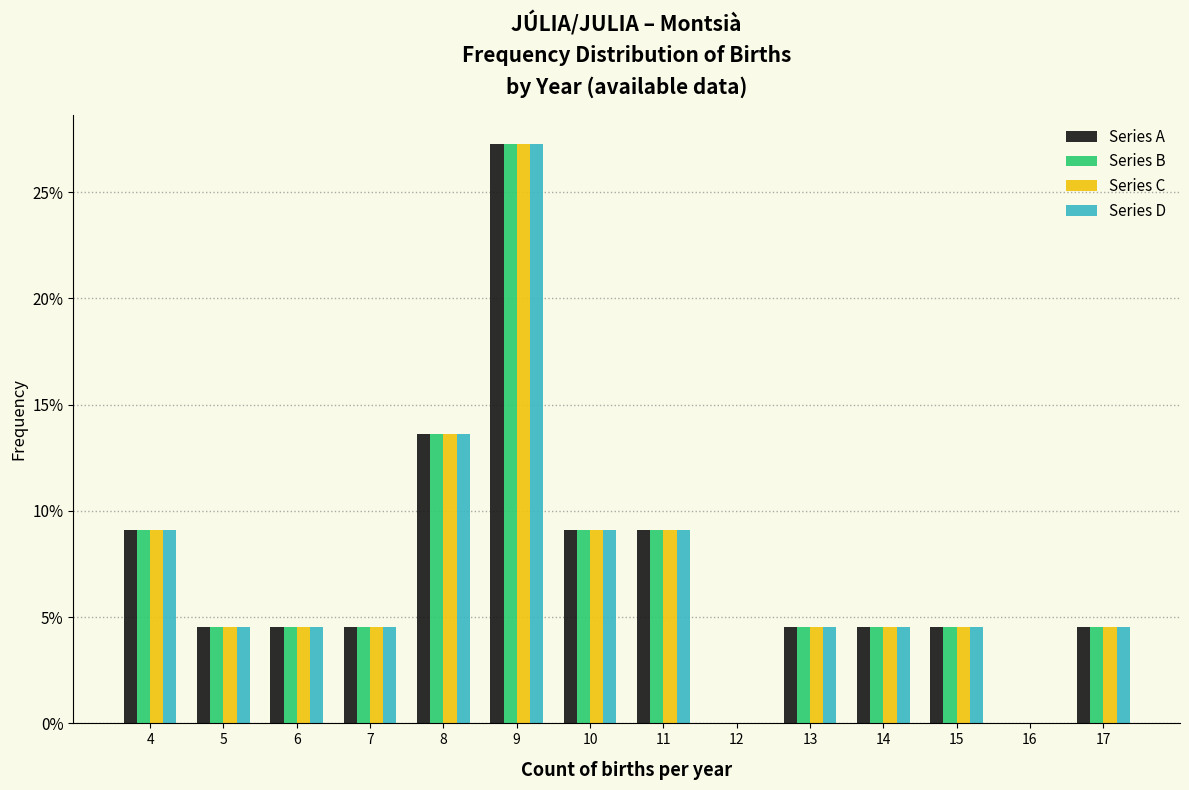

In the Series B series, which range on the x-axis has the tallest bar?

8.5 to 9.5